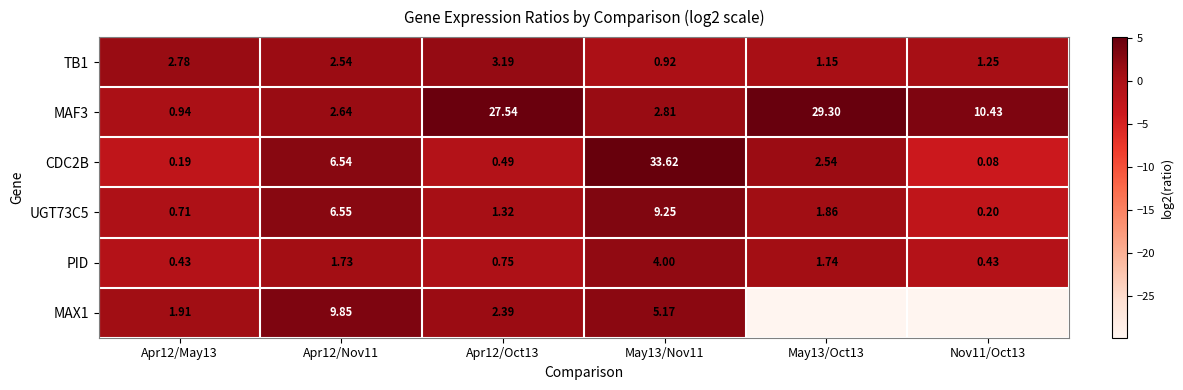

Is the value of PID at May13/Nov11 greater than the value of TB1 at May13/Oct13?

Yes